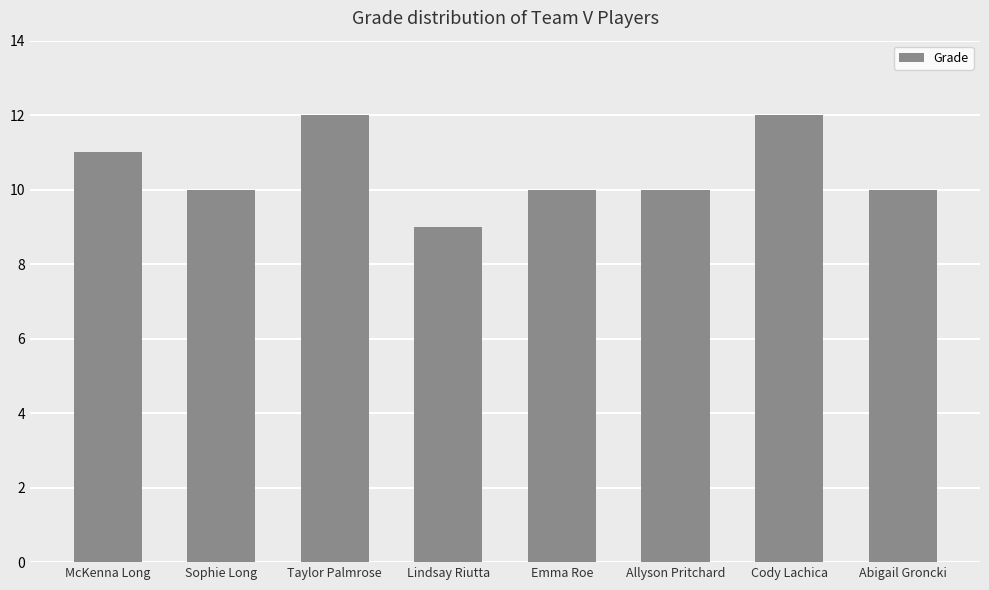

How many series are shown in this chart?

1